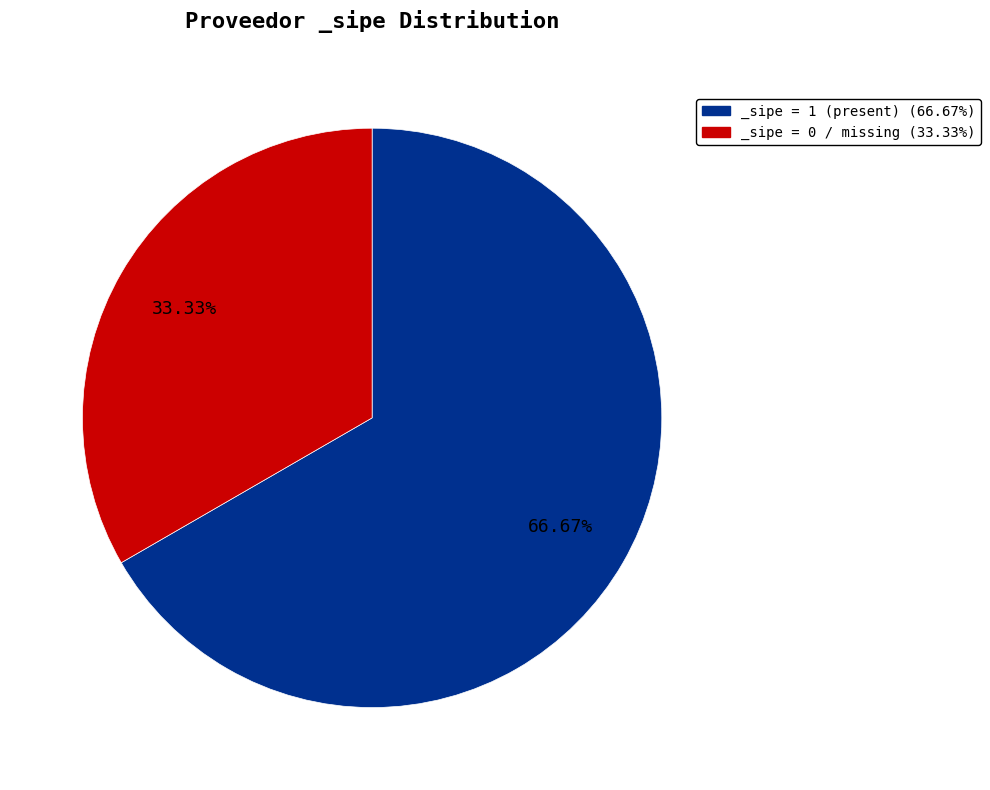

Count the number of slices in the pie.

2